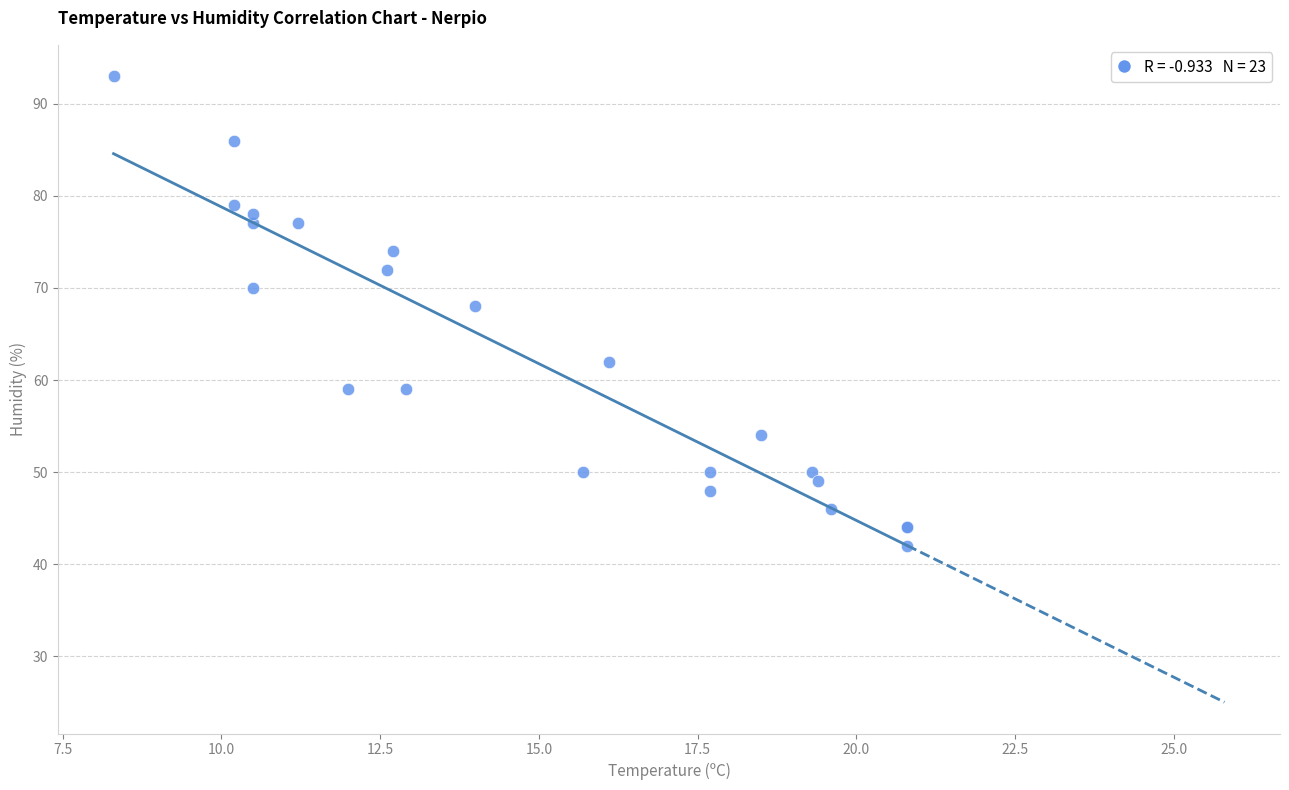

What Y value in the scatter plot is closest to 67?

68